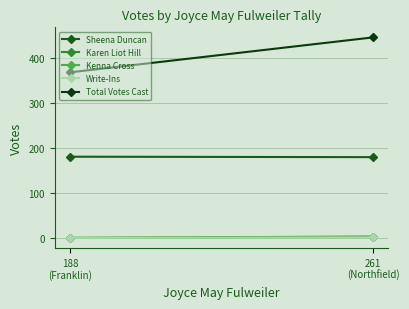

List the series in order of their peak value, highest first.

Total Votes Cast, Sheena Duncan, Karen Liot Hill, Kenna Cross, Write-Ins